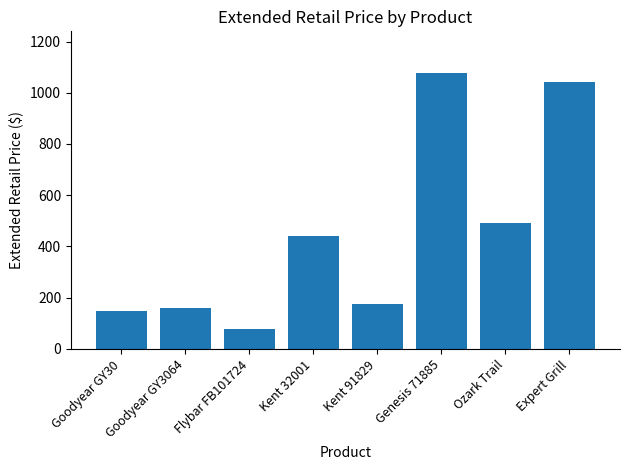

What is the ratio of the value at Kent 91829 to the value at Flybar FB101724?

2.2